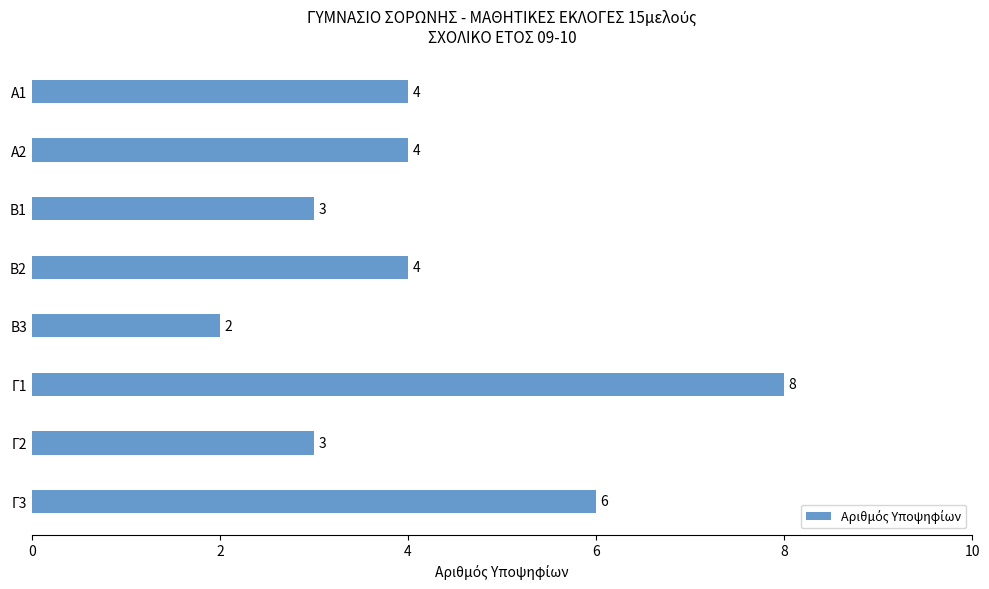

How many bars are there in total?

8